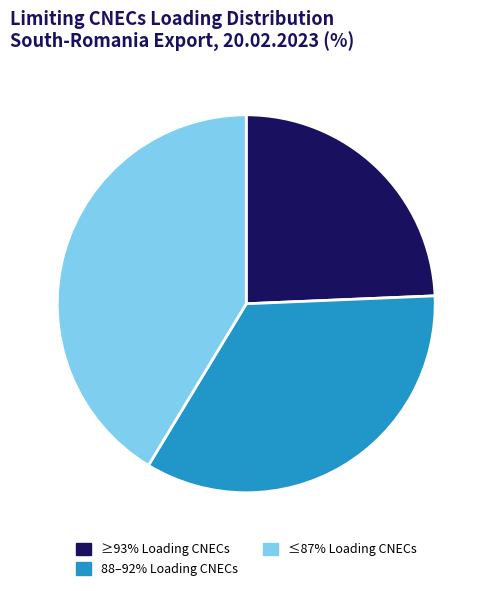

Rank the categories by value from highest to lowest.

≤87% Loading CNECs, 88–92% Loading CNECs, ≥93% Loading CNECs